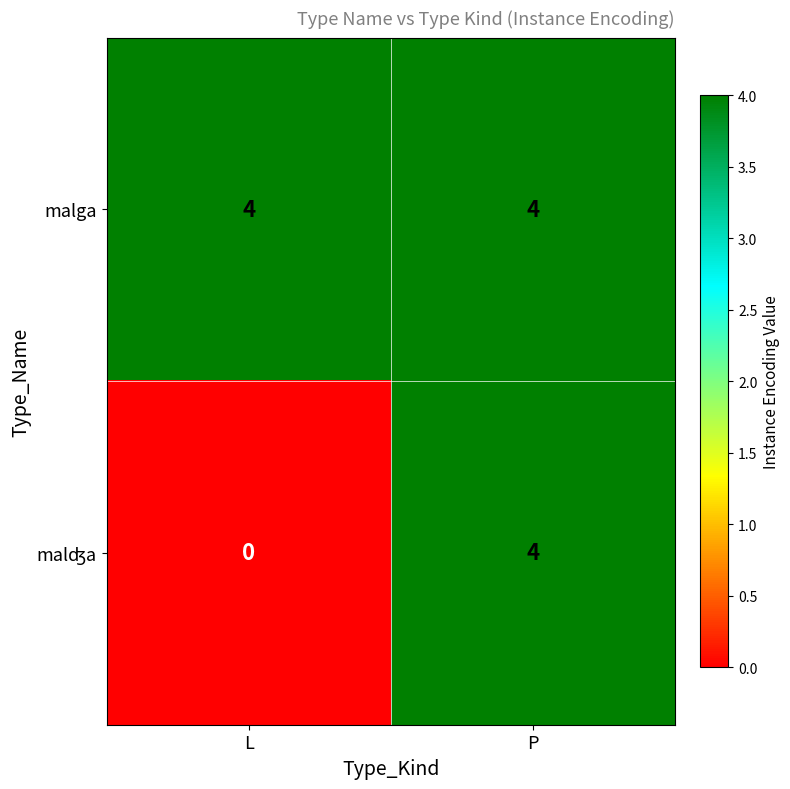

The value of malga at L is 4. True or false?

True